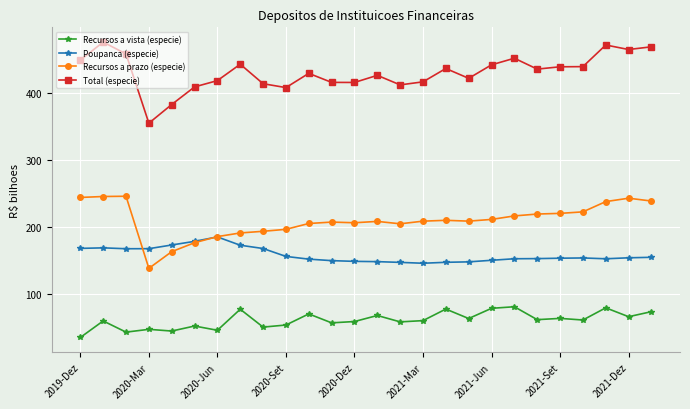

Which series has the widest spread of values?

Total (especie)